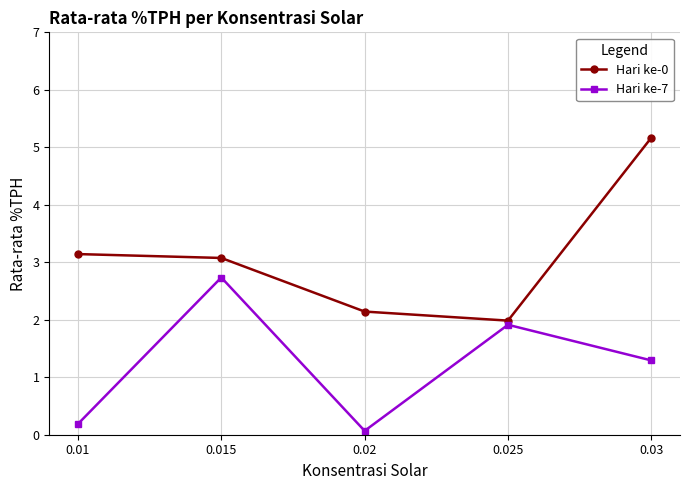

How many data points does each series have?

5